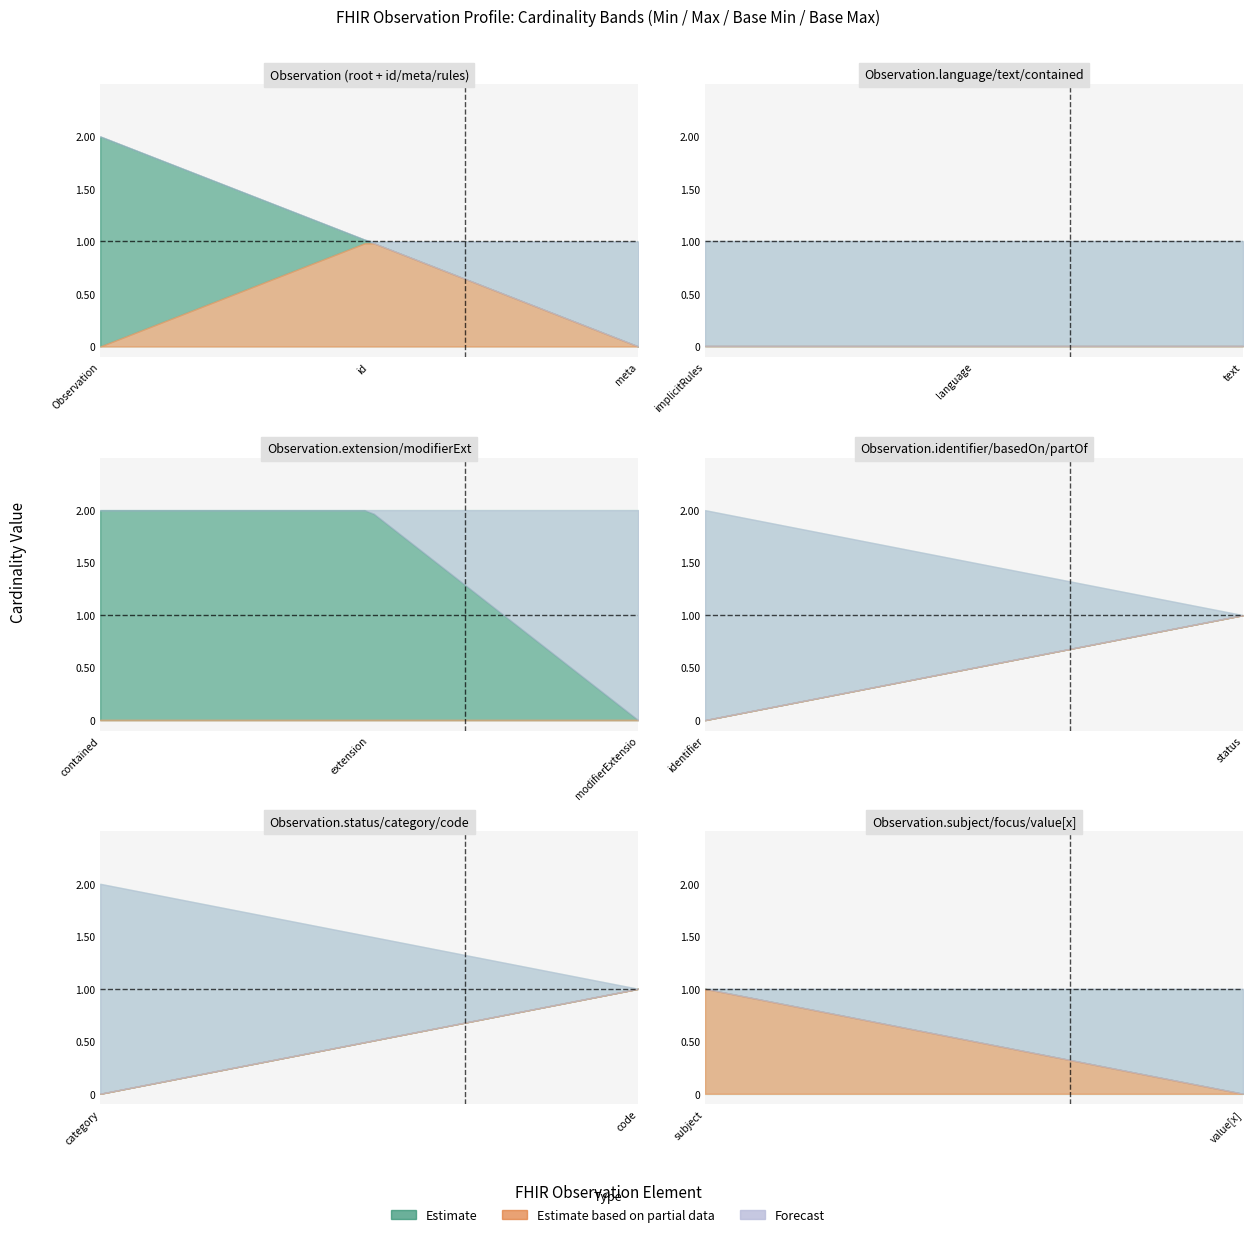

The value of Max at Observation.meta is 0. True or false?

False